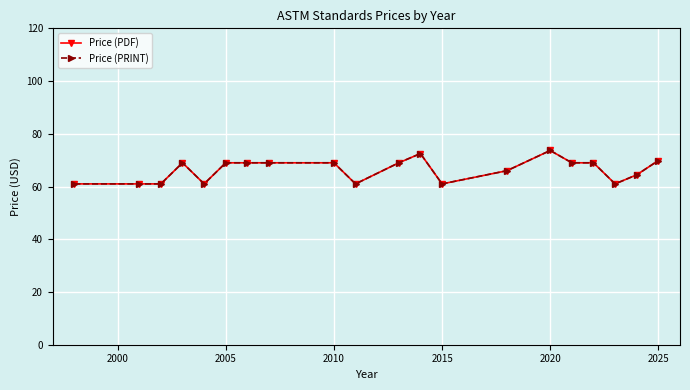

Does the chart have visible grid lines?

Yes